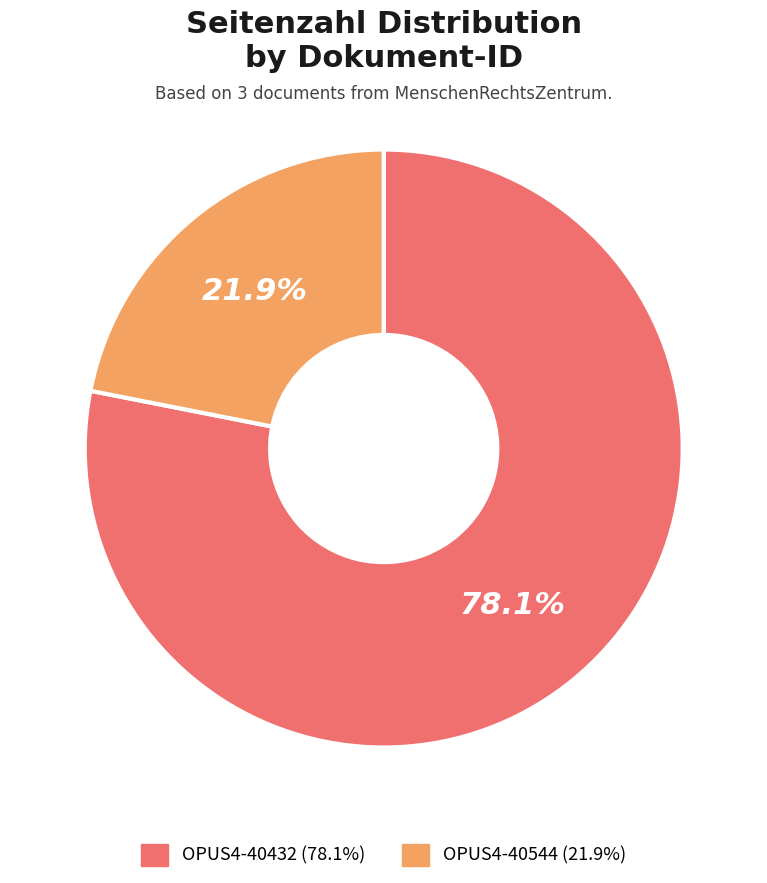

Is there a majority slice in this chart?

Yes